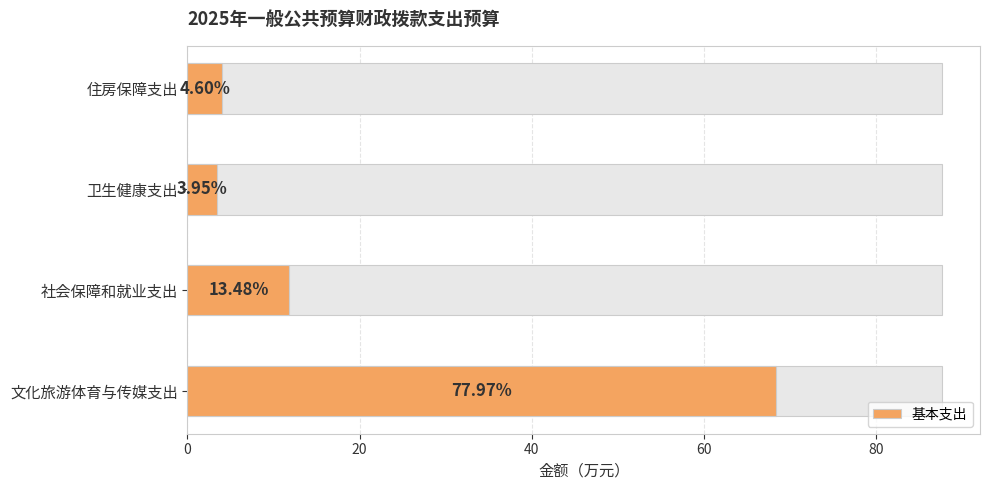

What is the minimum value shown in the chart?

3.5